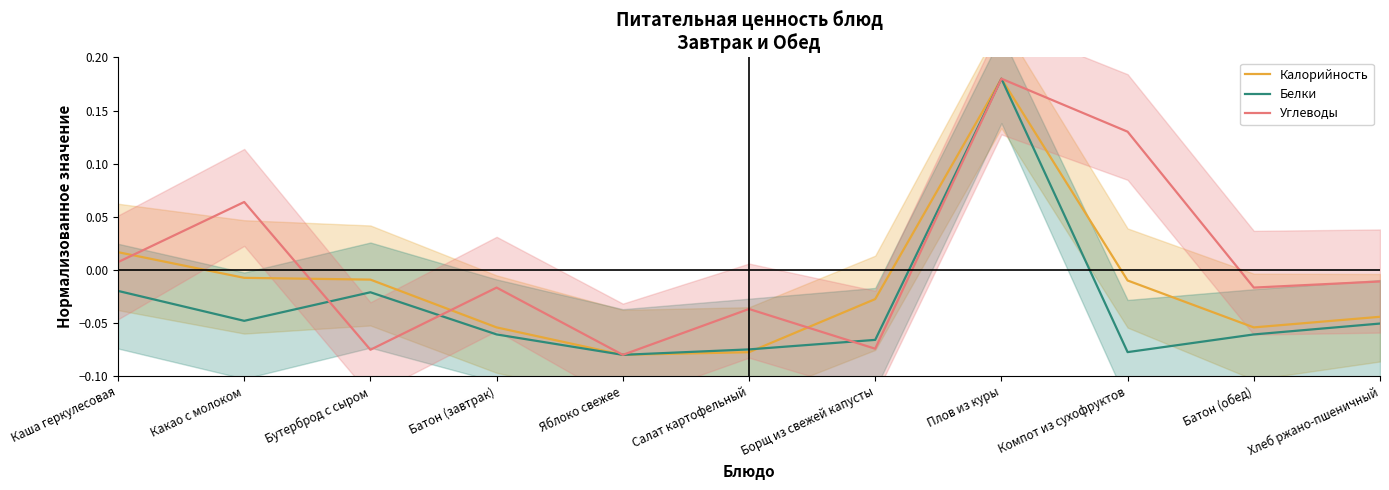

Reading right to left, what are all the values shown in this chart?

Калорийность: Хлеб ржано-пшеничный=-0.0	Батон (обед)=-0.1	Компот из сухофруктов=-0.0	Плов из куры=0.2	Борщ из свежей капусты=-0.0	Салат картофельный=-0.1	Яблоко свежее=-0.1	Батон (завтрак)=-0.1	Бутерброд с сыром=-0.0	Какао с молоком=-0.0	Каша геркулесовая=0.0
Белки: Хлеб ржано-пшеничный=-0.1	Батон (обед)=-0.1	Компот из сухофруктов=-0.1	Плов из куры=0.2	Борщ из свежей капусты=-0.1	Салат картофельный=-0.1	Яблоко свежее=-0.1	Батон (завтрак)=-0.1	Бутерброд с сыром=-0.0	Какао с молоком=-0.0	Каша геркулесовая=-0.0
Углеводы: Хлеб ржано-пшеничный=-0.0	Батон (обед)=-0.0	Компот из сухофруктов=0.1	Плов из куры=0.2	Борщ из свежей капусты=-0.1	Салат картофельный=-0.0	Яблоко свежее=-0.1	Батон (завтрак)=-0.0	Бутерброд с сыром=-0.1	Какао с молоком=0.1	Каша геркулесовая=0.0